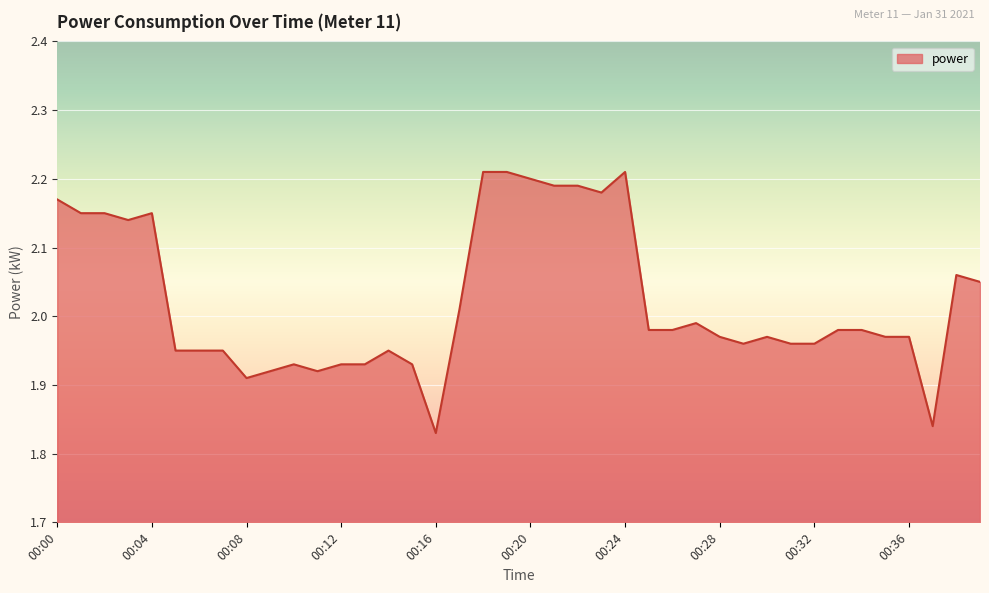

What is the greatest value displayed?

2.2